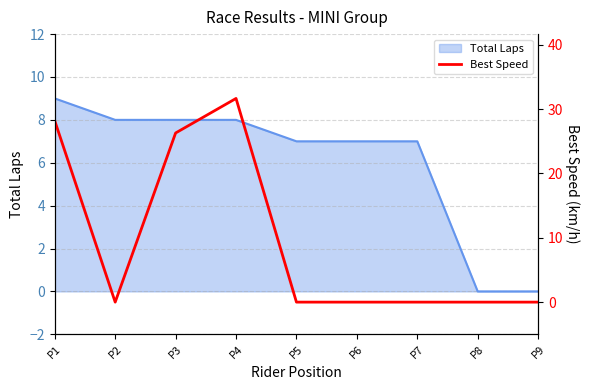

The Total Laps series shows 5 at P4. True or false?

False